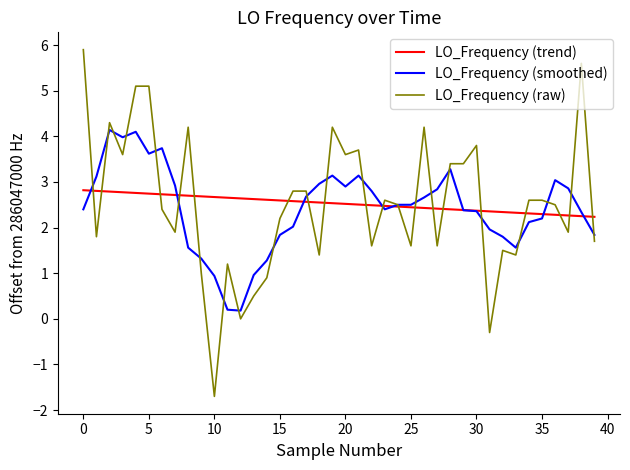

List the series in order of their peak value, highest first.

LO_Frequency (raw), LO_Frequency (smoothed), LO_Frequency (trend)